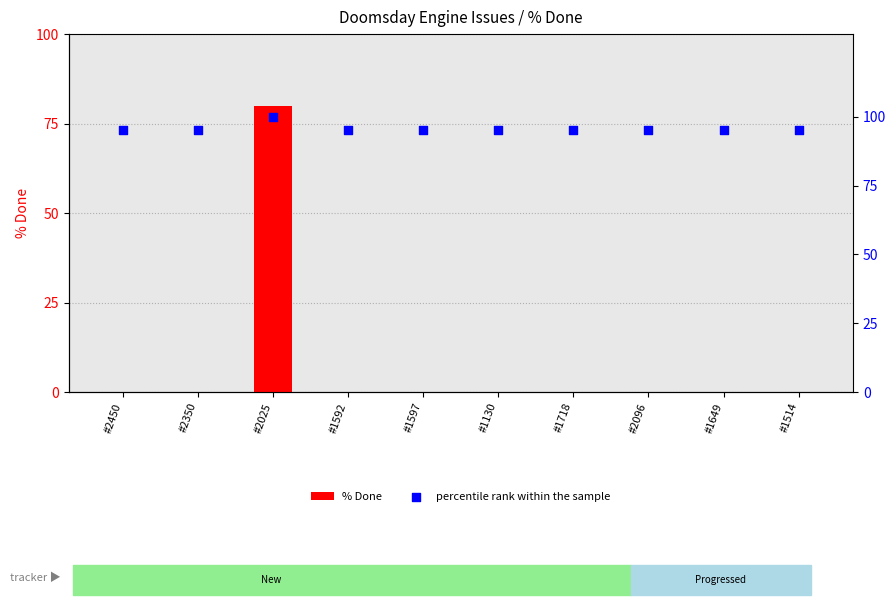

At which category is the sum across all series the highest?

#2025